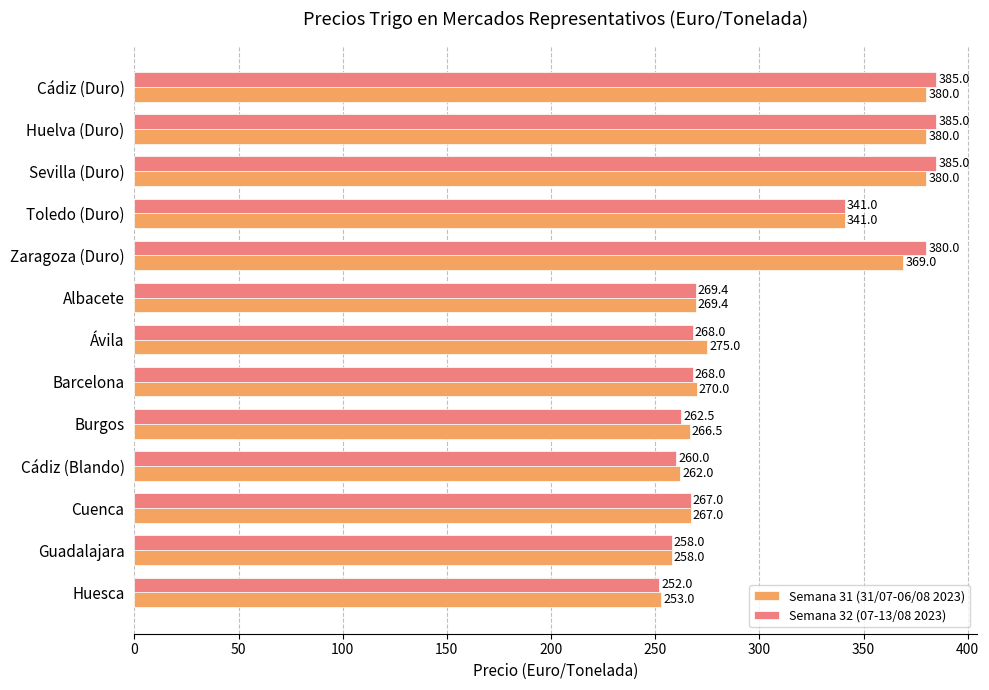

Which series has the largest range (max minus min)?

Semana 32 (07-13/08 2023)